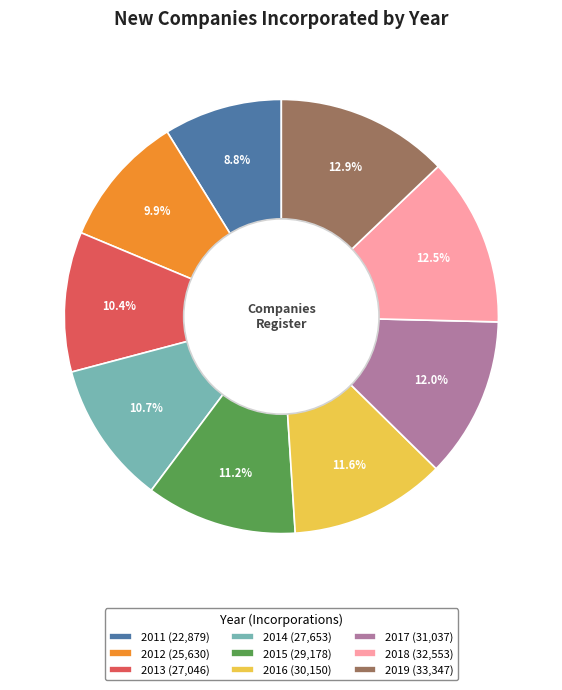

Is there any slice that represents more than half of the pie?

No